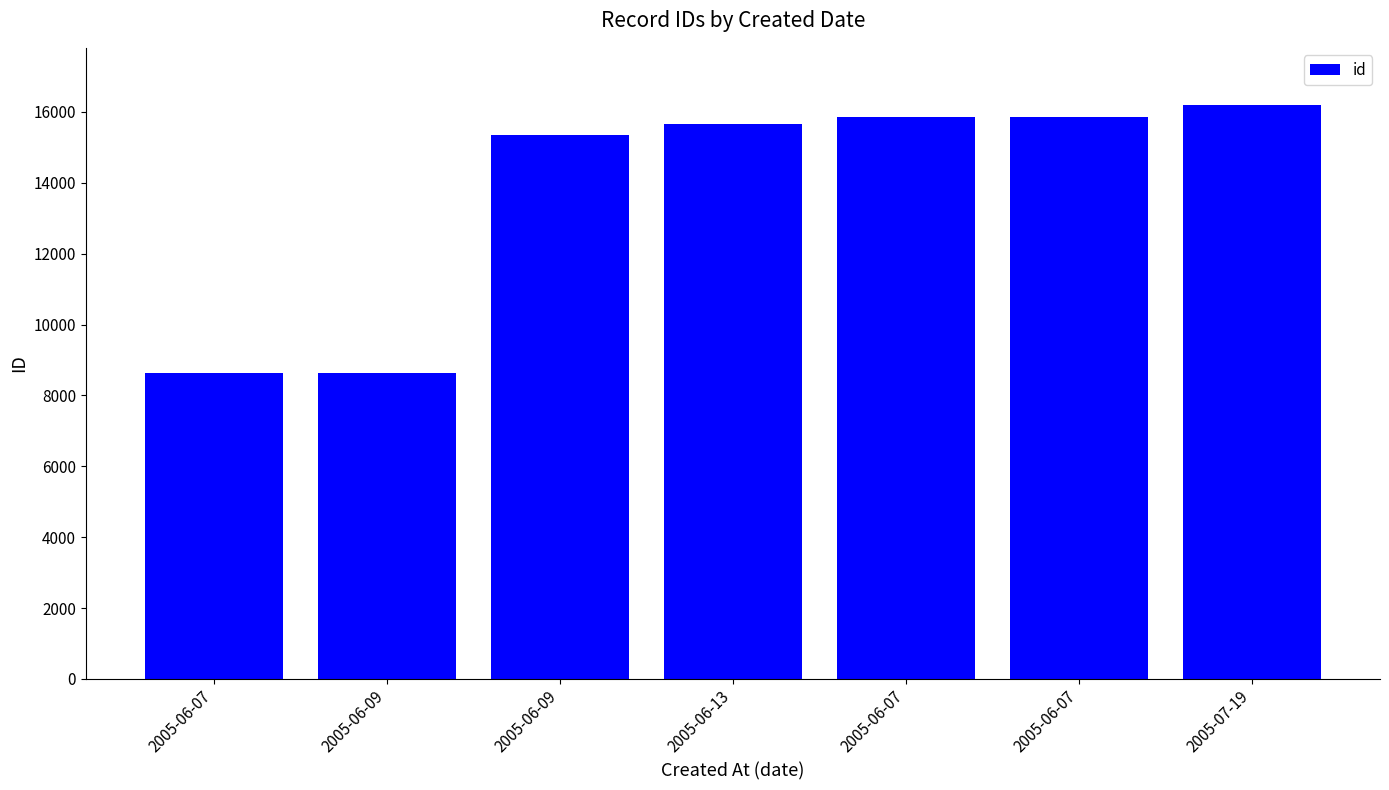

How many bars are there in total?

7